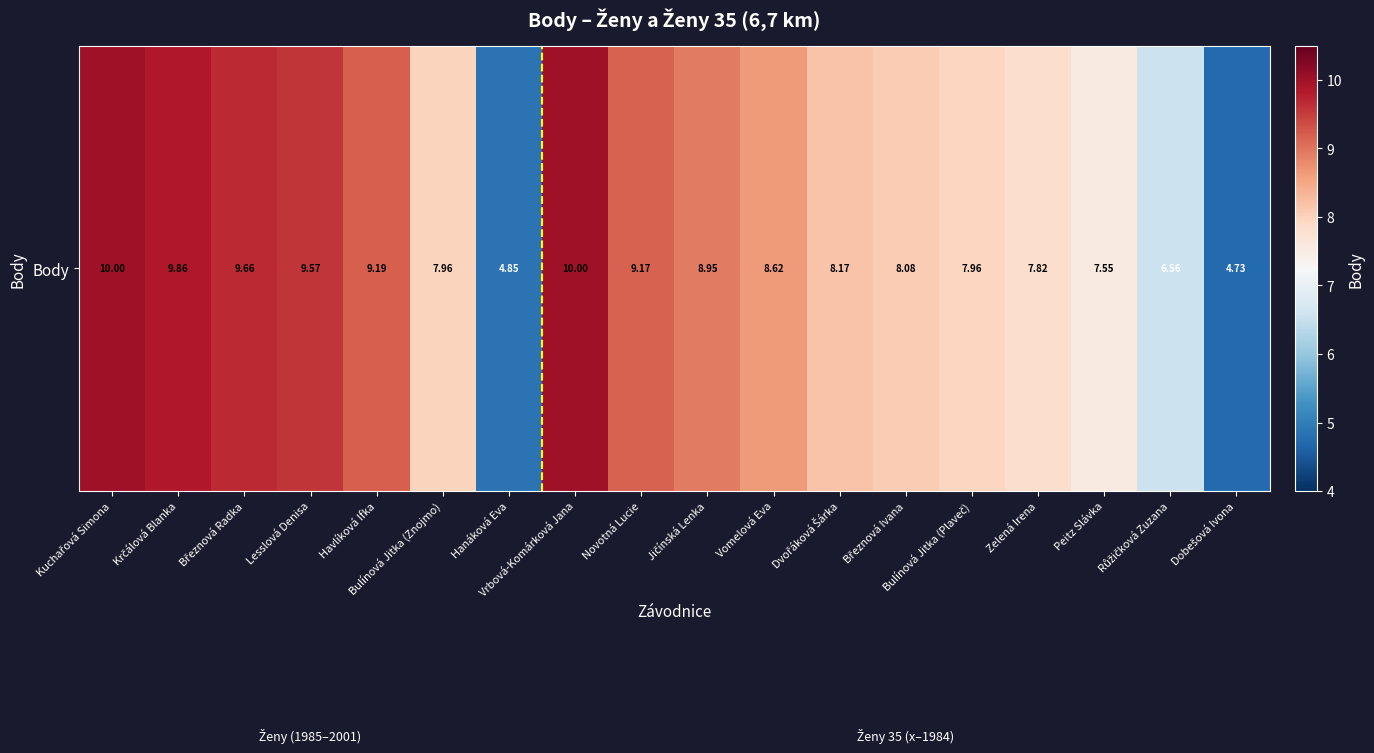

What is the difference between the maximum and minimum values?

5.3